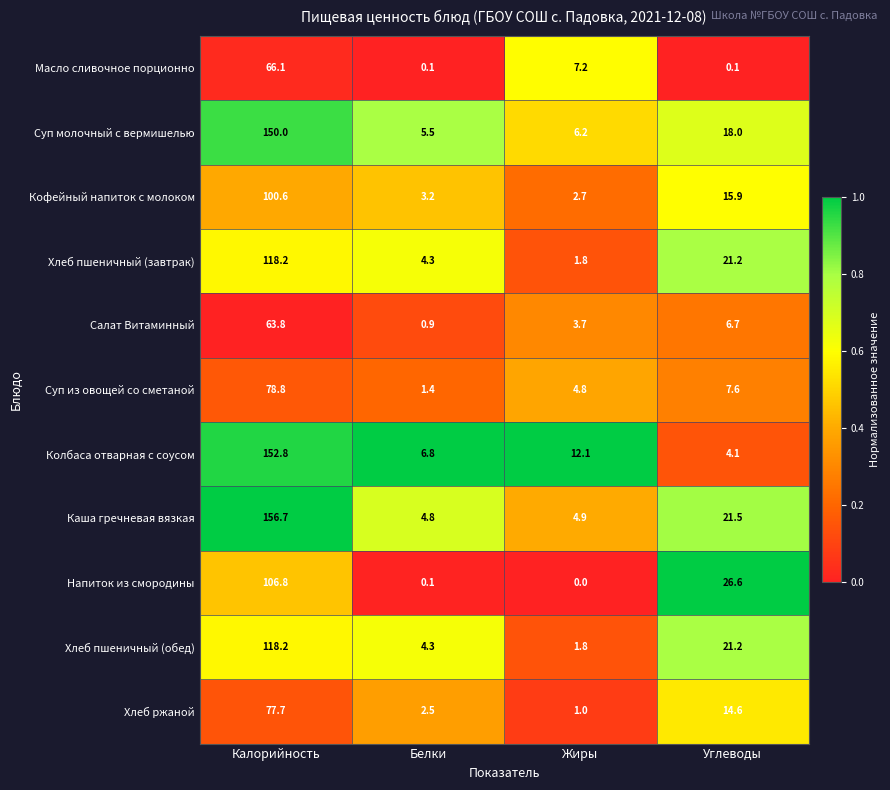

What is the total value across all series at Белки?

33.9